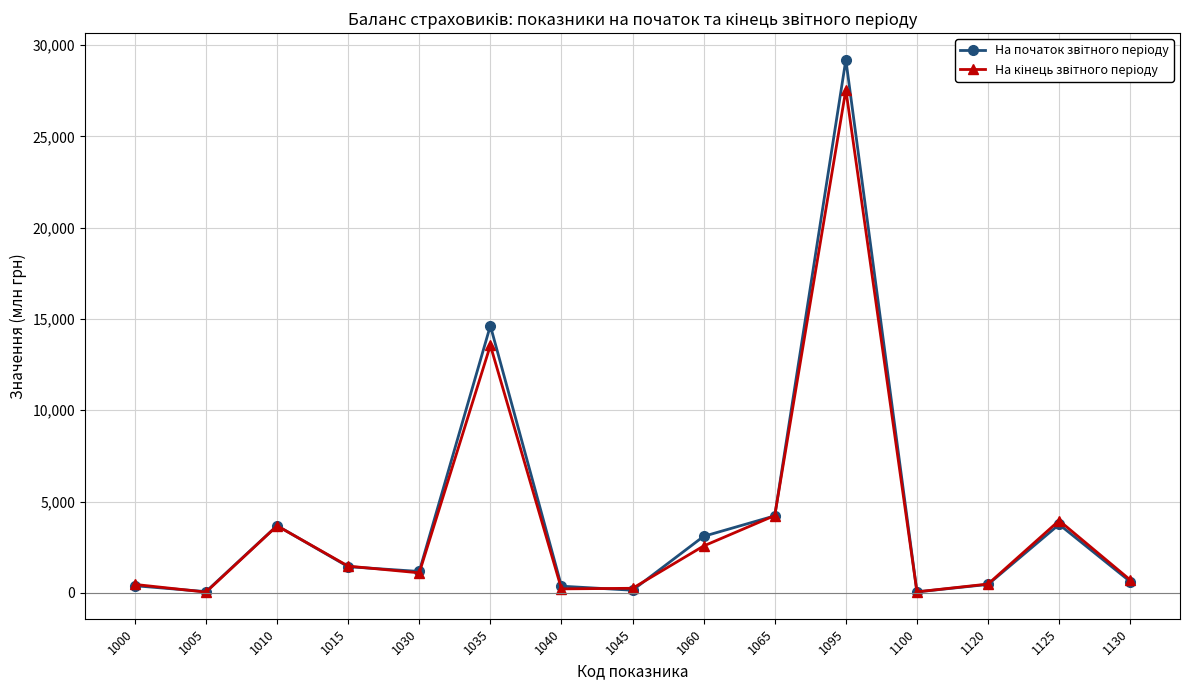

Which label corresponds to the largest value in the chart?

1095